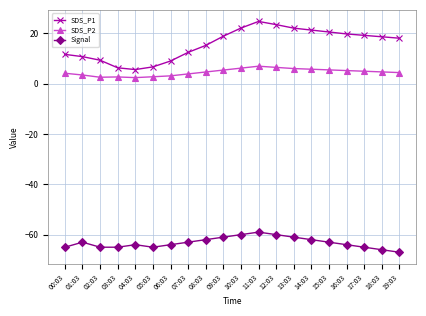

Which series has the largest total across all categories?

SDS_P1